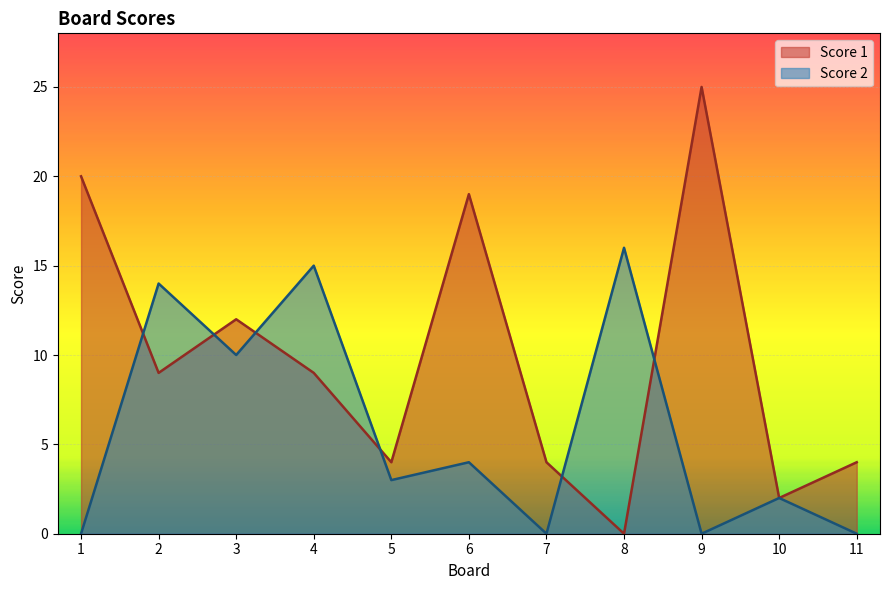

What are all the series names shown in the legend?

Score 1, Score 2